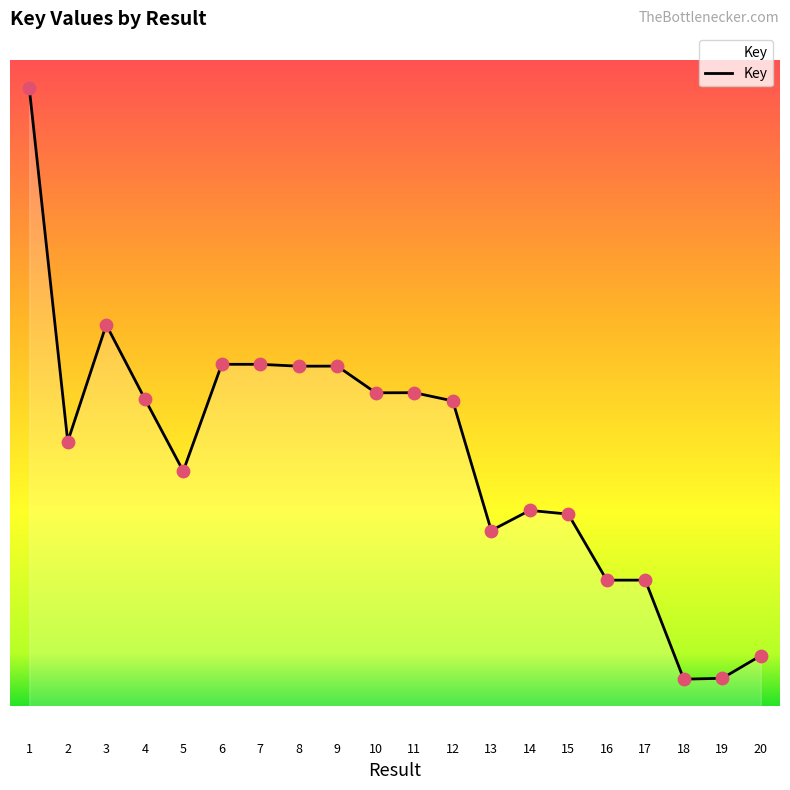

What is the change in value from 8 to 18?

-11475530